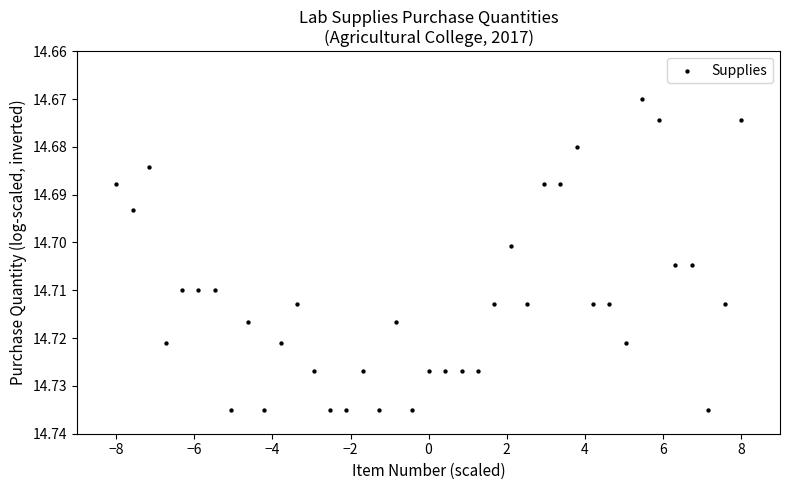

What is the range of X values (max minus min)?

16.0